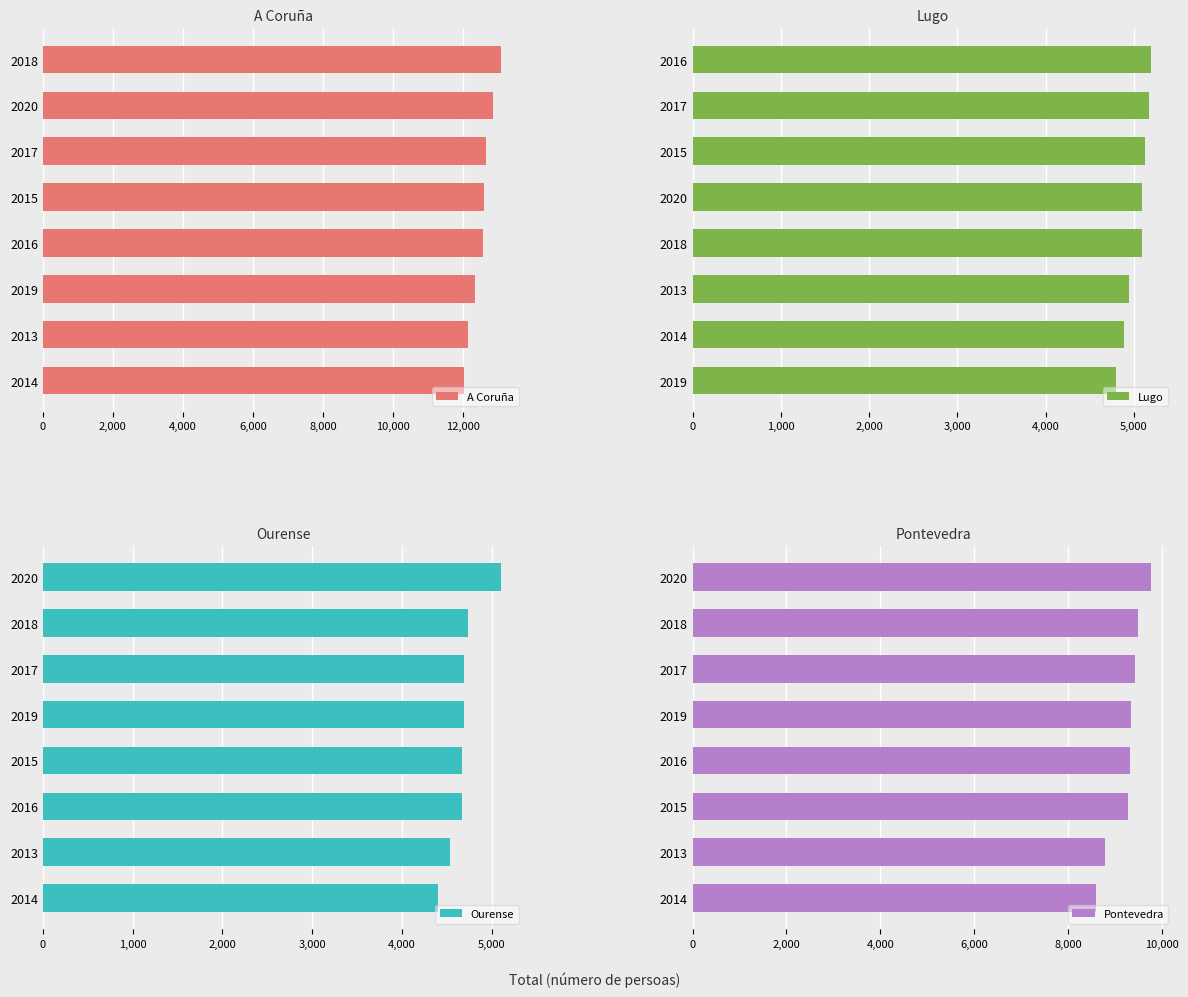

What is the smallest value displayed?

4401